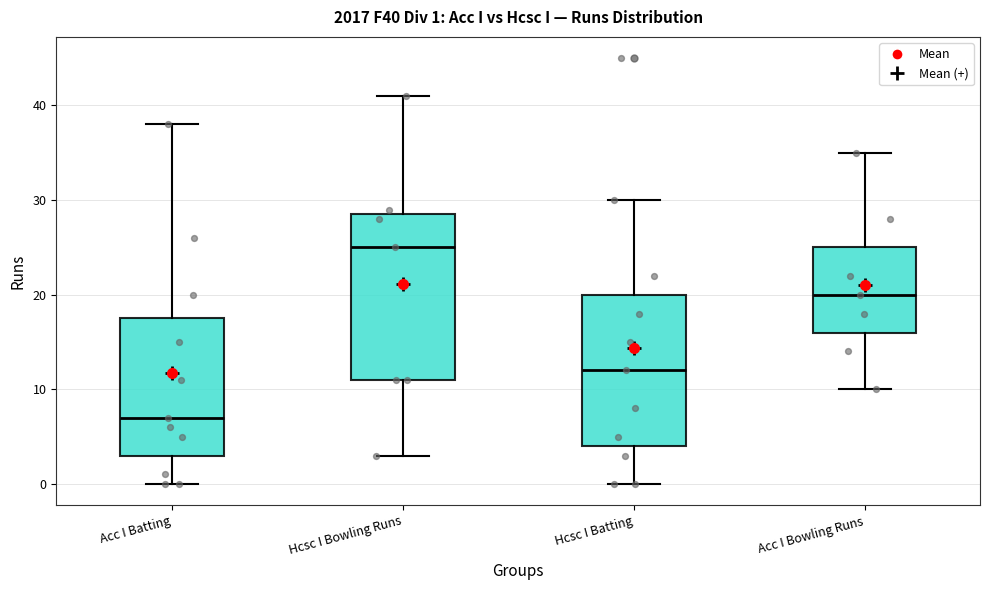

Which box's median line is the lowest?

Acc I Batting